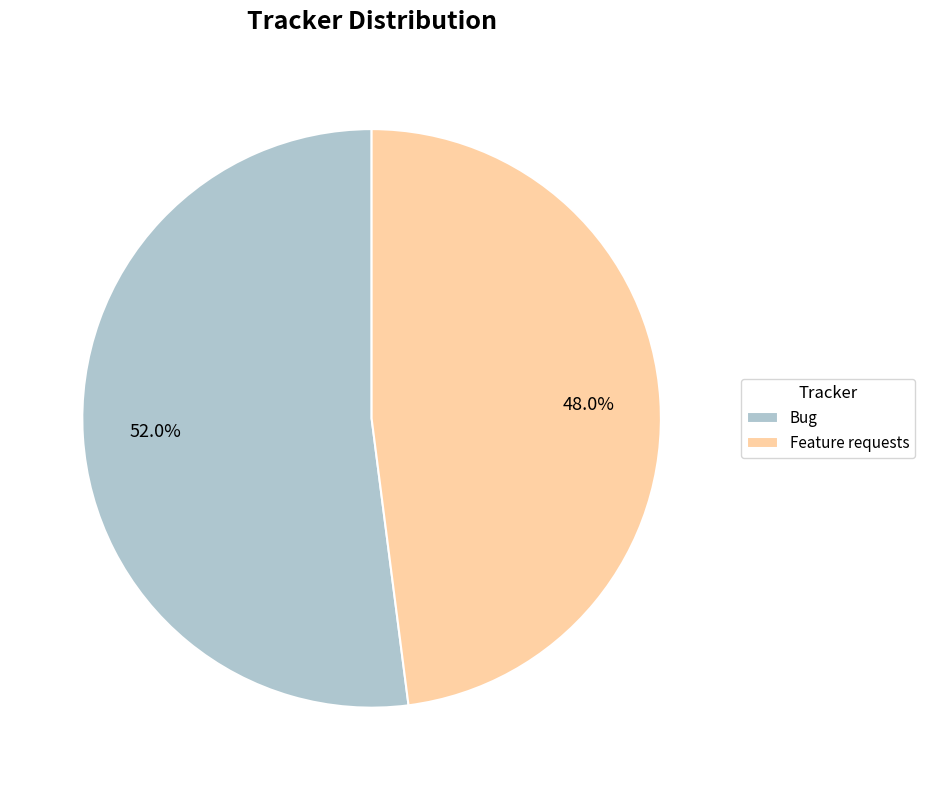

How much of the chart is everything except Feature requests?

52.0%